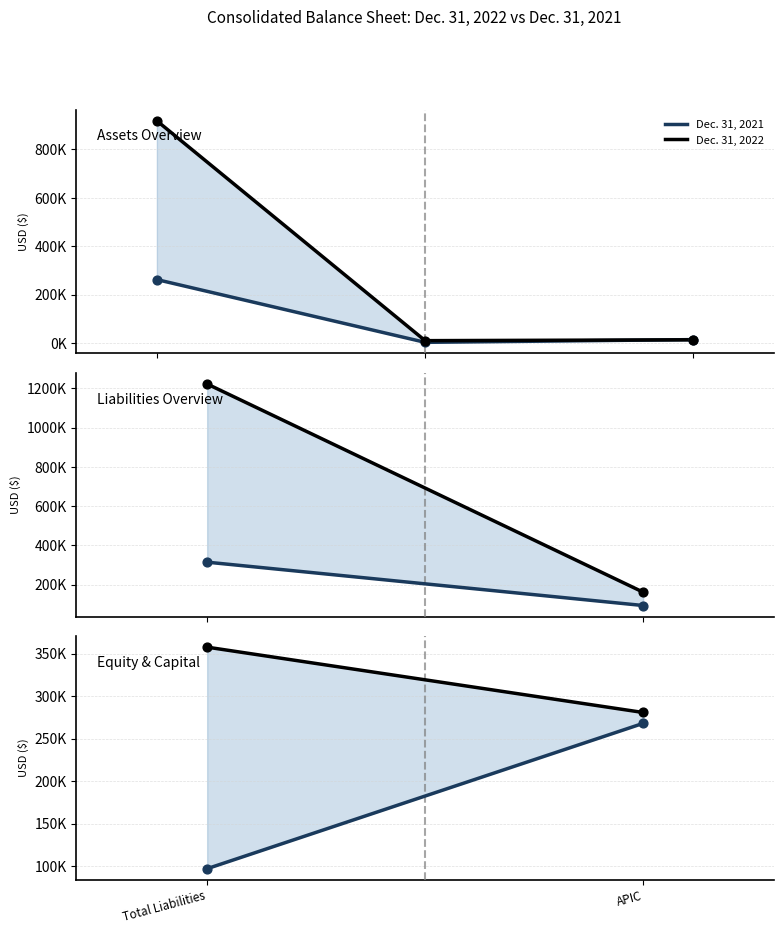

Is the value of Dec. 31, 2021 at APIC greater than the value of Dec. 31, 2022 at APIC?

No